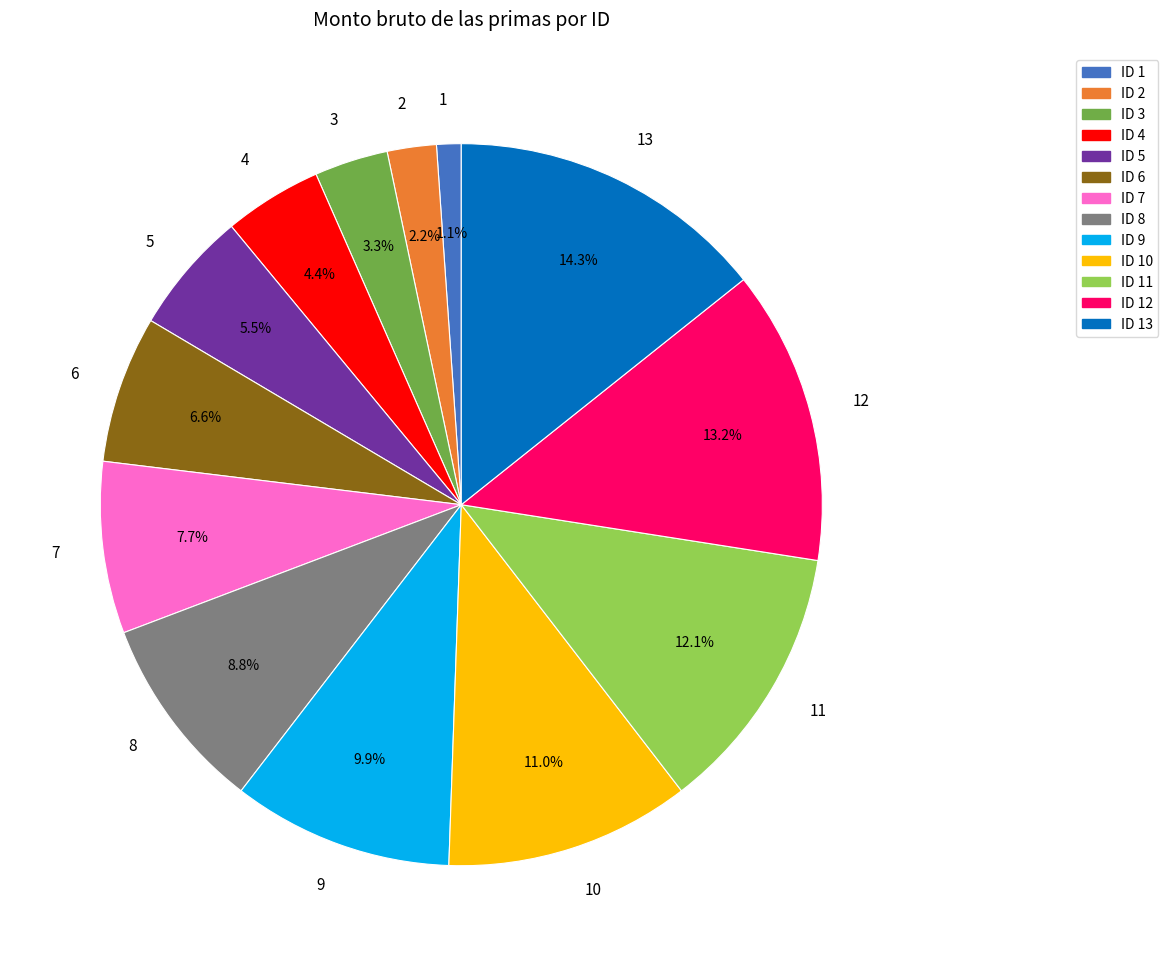

What is the smallest slice in the pie chart?

ID 1